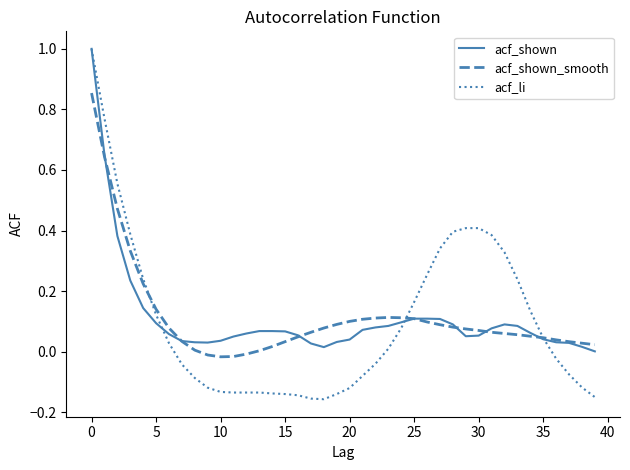

Which series has the widest spread of values?

acf_li